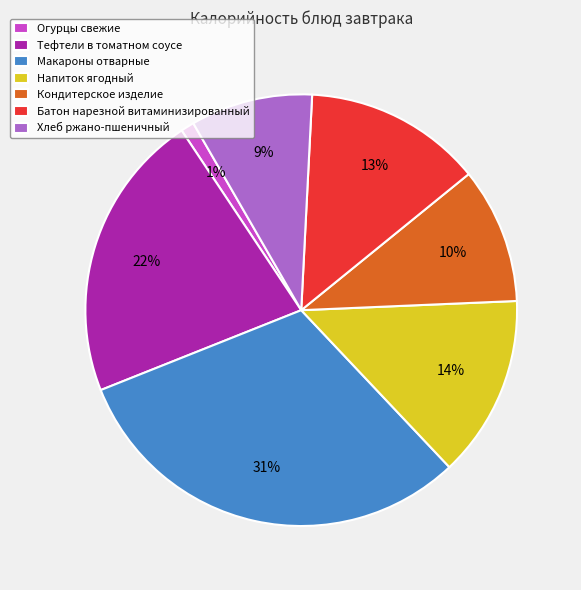

Is it true that Напиток ягодный is 6% of the pie?

False